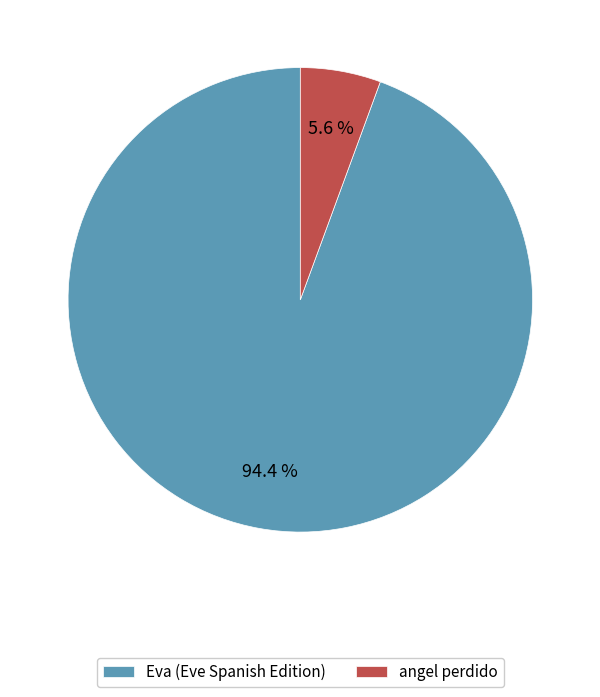

To the nearest percent, what is the difference between the largest and smallest slice percentages?

89%